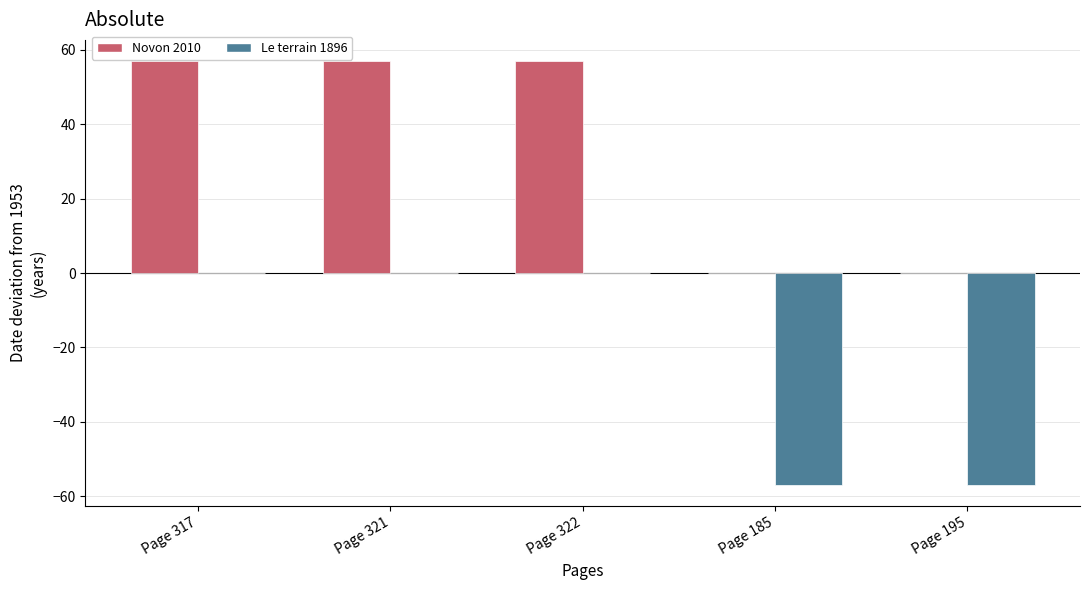

Are the bars grouped side by side (vs. stacked)?

Yes